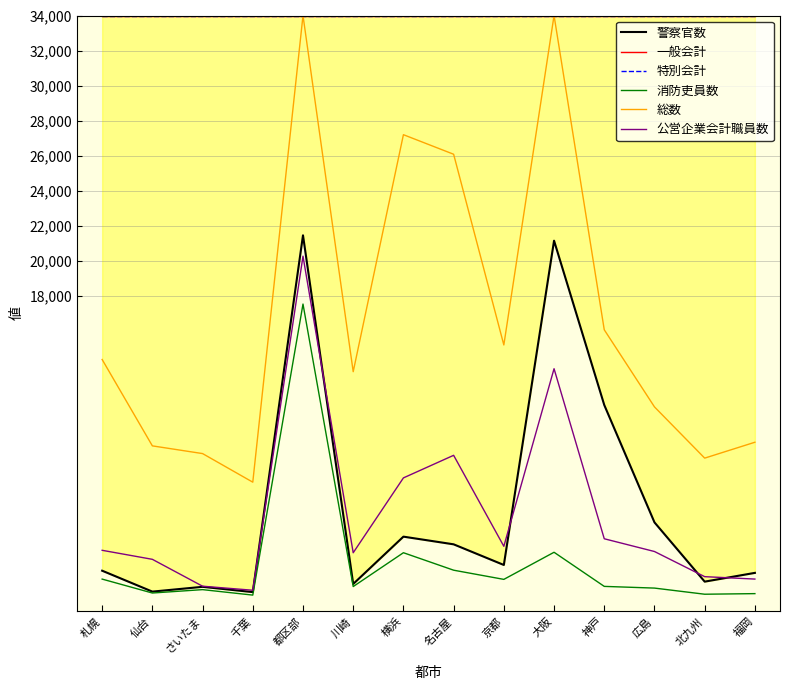

What is the total value across all series at 神戸?

101421